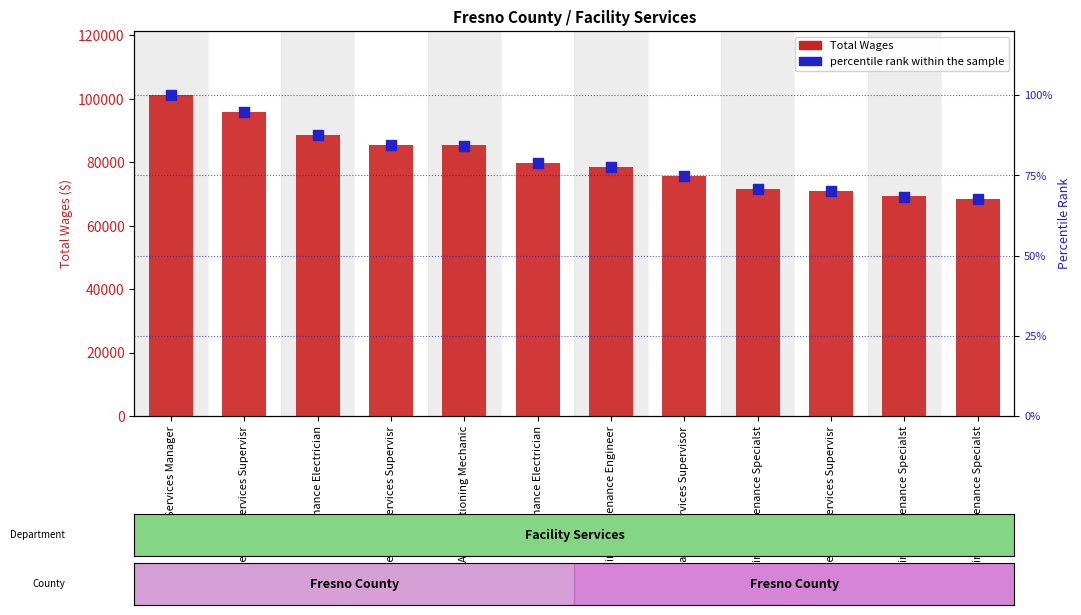

Which series has the largest total across all categories?

Total Wages